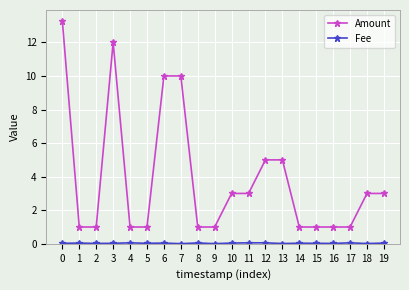

Which series has the largest total across all categories?

Amount